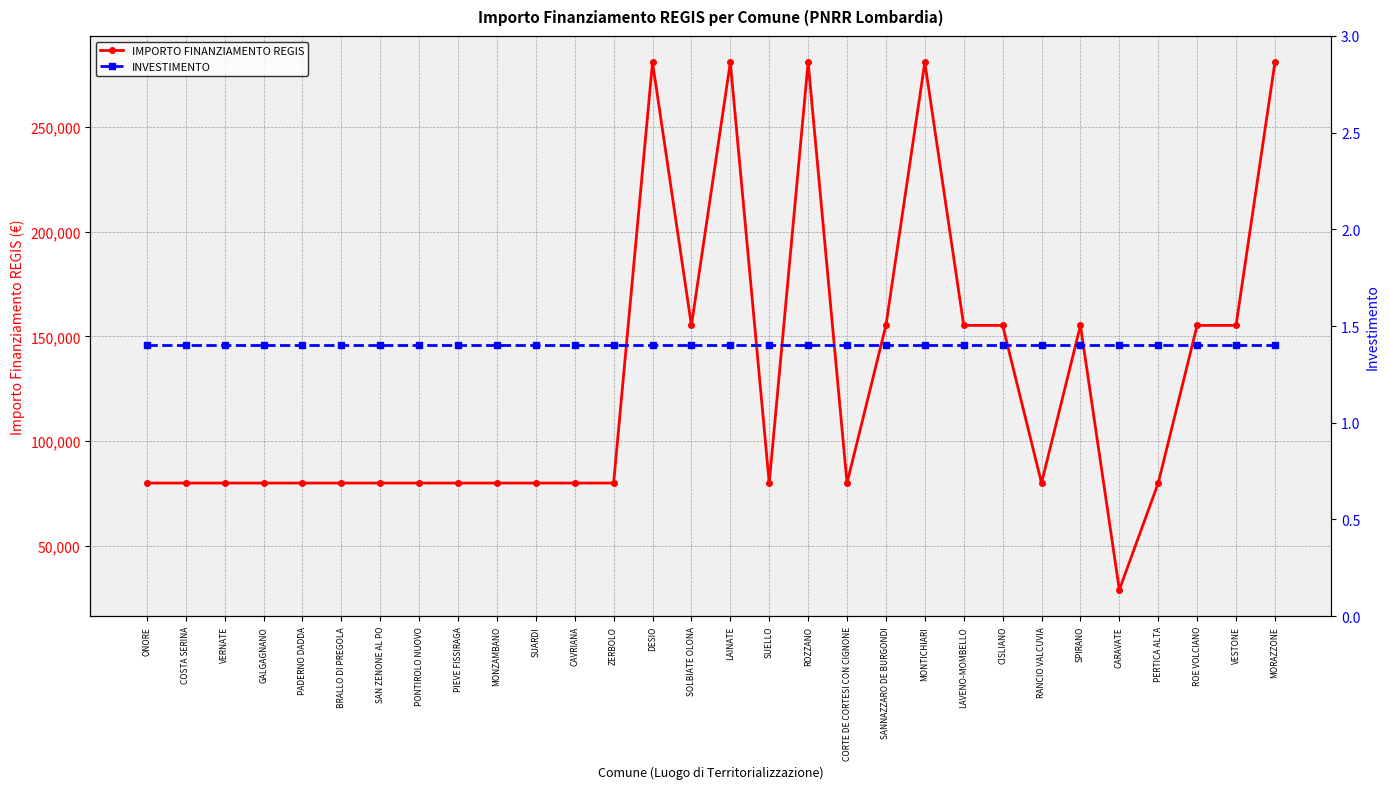

True or false: INVESTIMENTO has more than 0 interior local peaks.

False